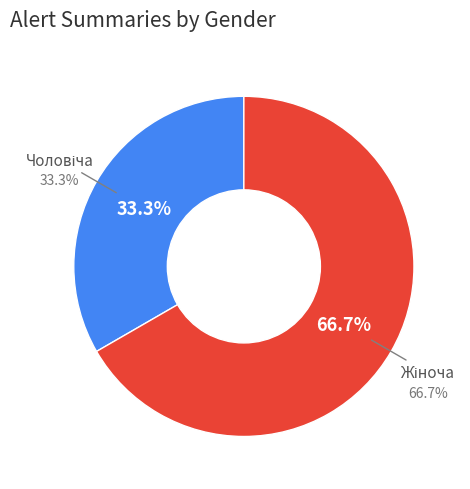

How many slices are in this pie chart?

2